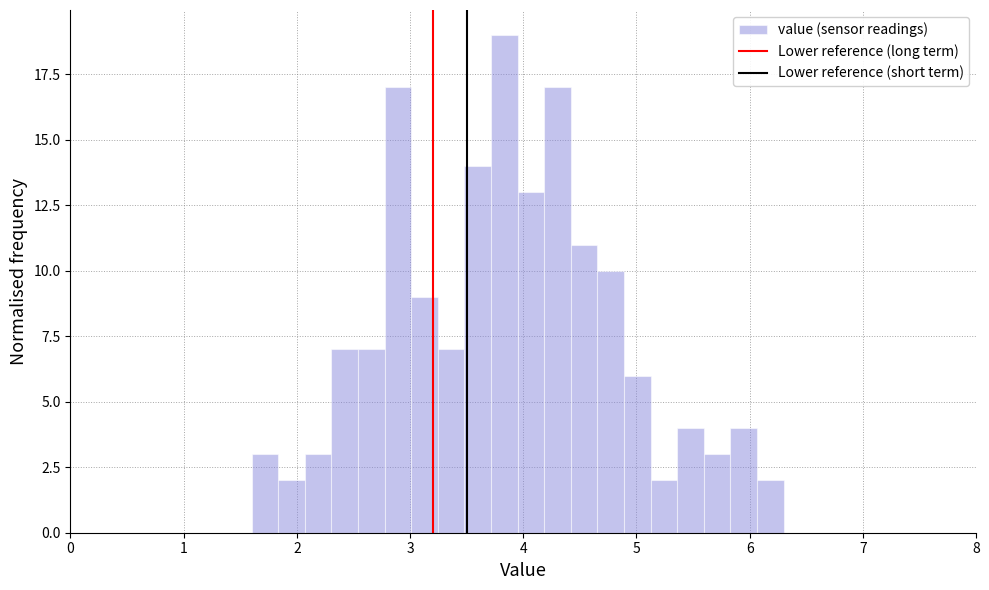

Read against the x-axis, roughly where is the centre of the tallest bar?

3.8